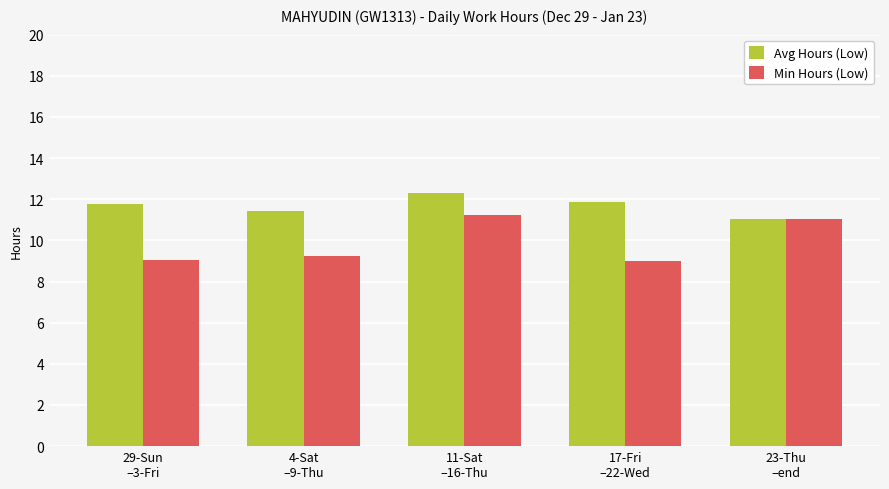

At how many categories does at least one series exceed 10?

5